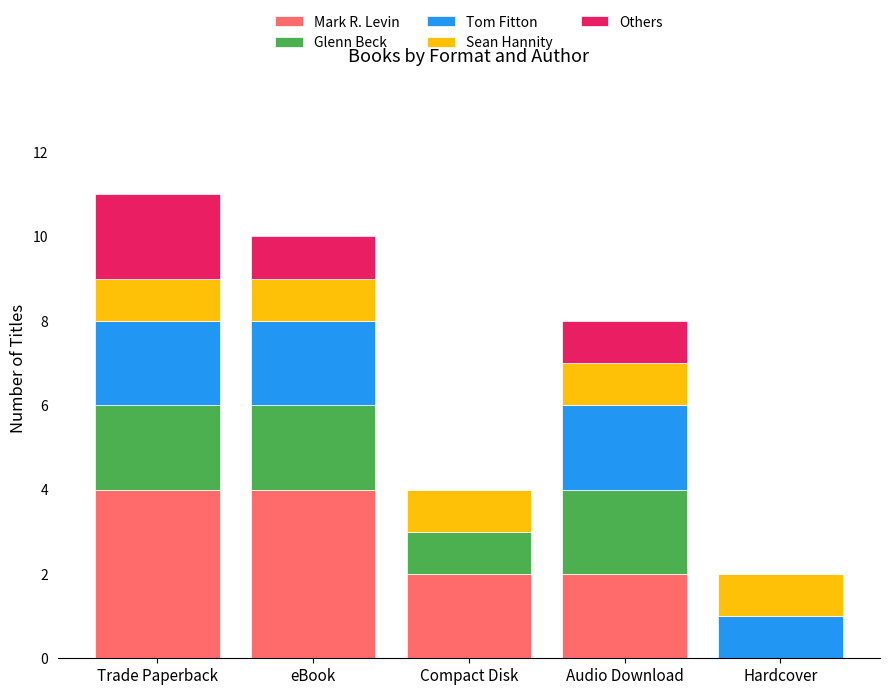

What is the sum of the Mark R. Levin values at Audio Download and Hardcover?

2